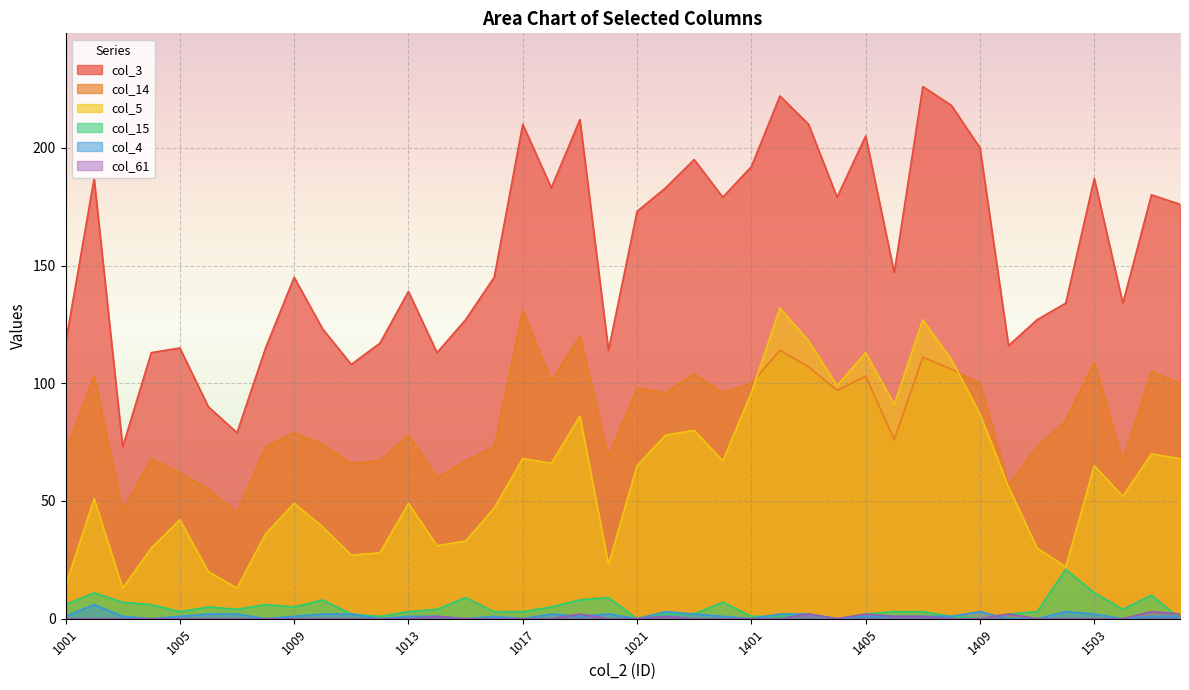

At which label does col_4 reach its minimum?

1004